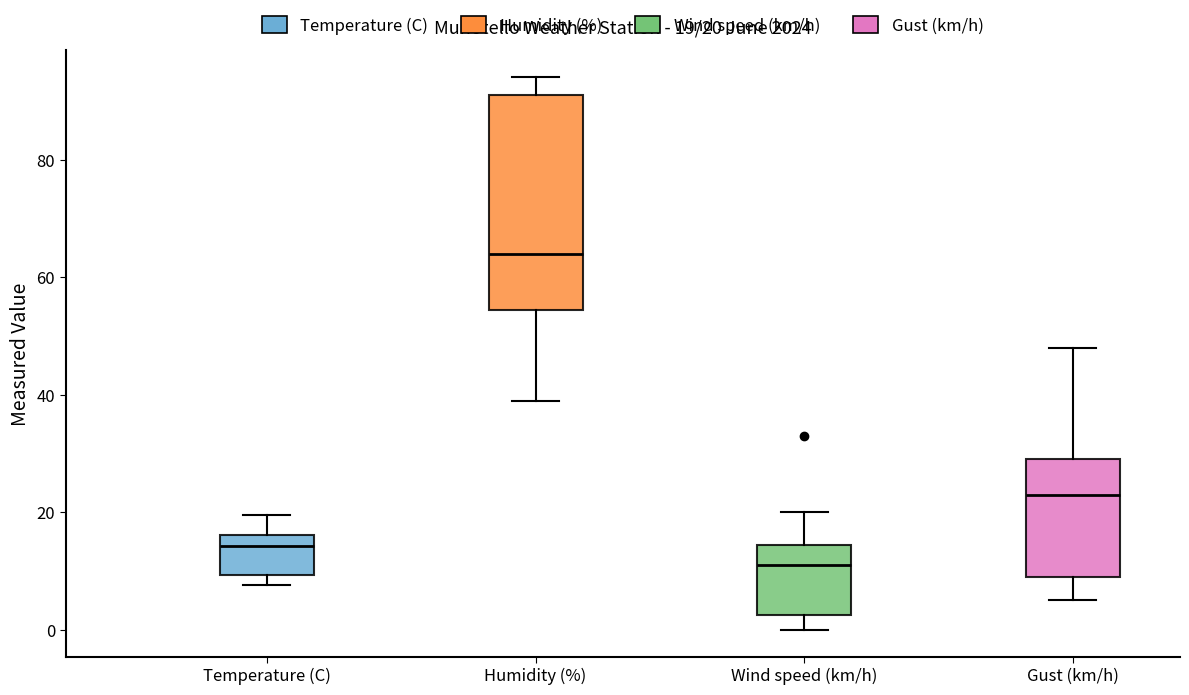

Which box is the tallest, from its lower edge to its upper edge?

Humidity (%)